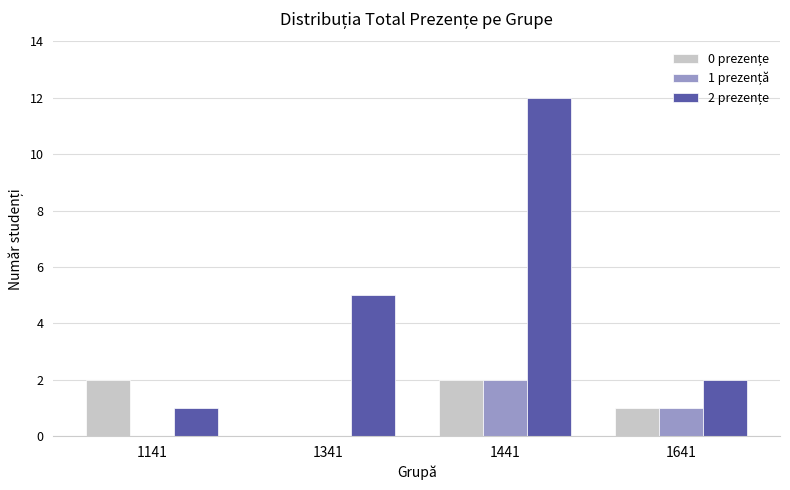

At which category is the sum across all series the highest?

1441